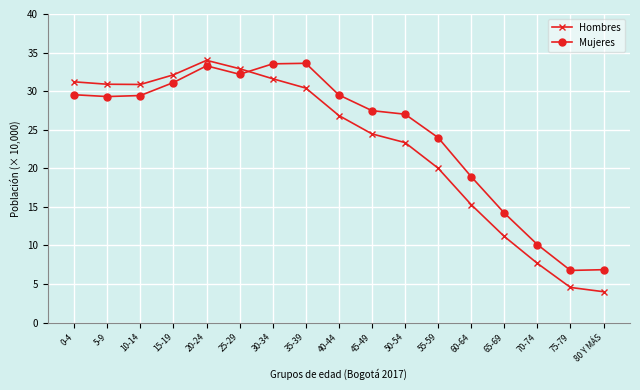

After their last crossing, which series has the higher values: Mujeres or Hombres?

Mujeres